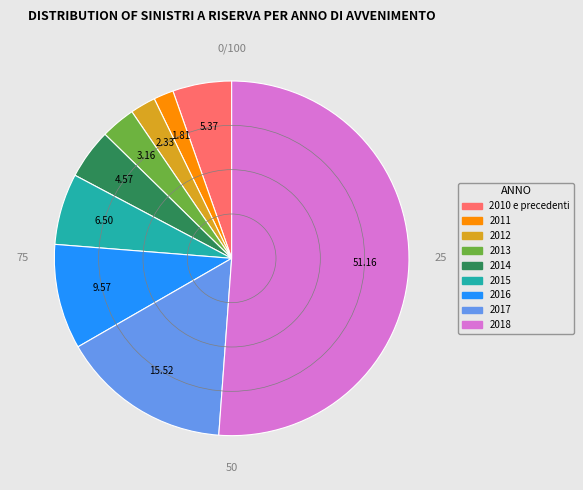

Combined, do 2010 e precedenti and 2013 account for over 50%?

No